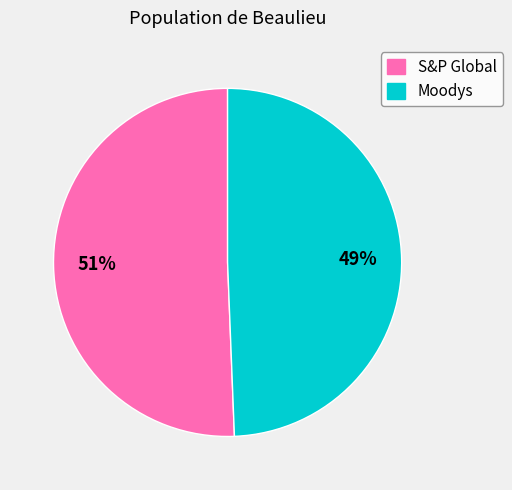

Count the number of slices in the pie.

2